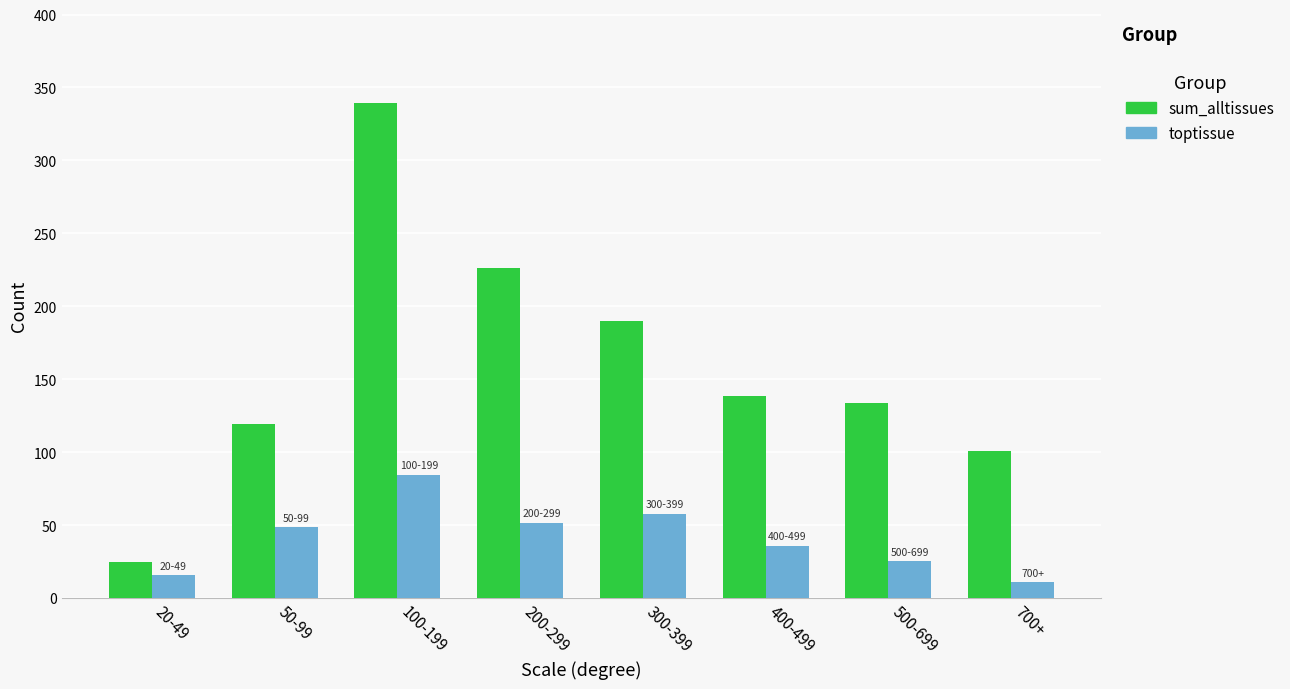

What is the spread (max minus min) of values at 200-299?

174.7